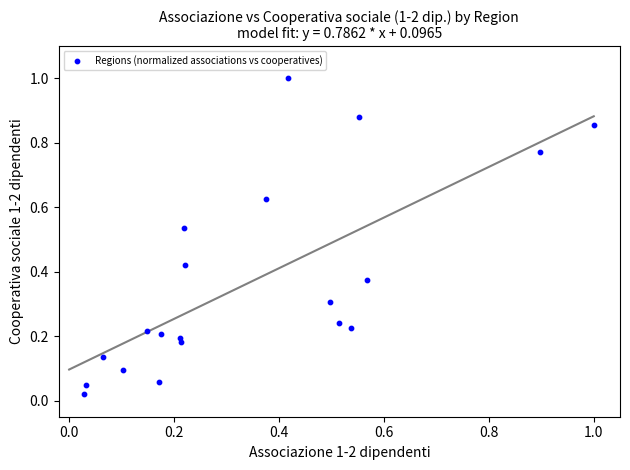

What is the range of Y values (max minus min)?

1.0